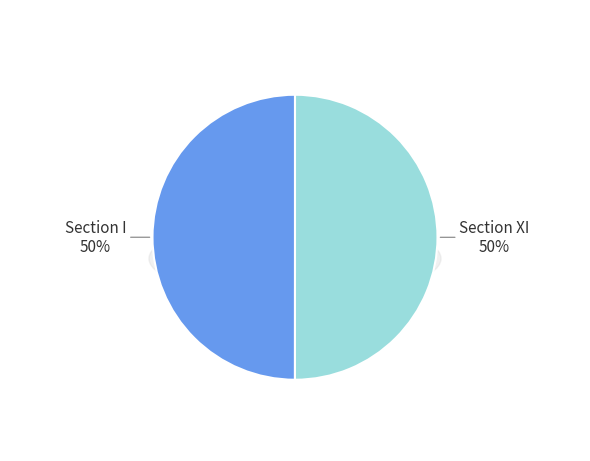

What percentage is NOT represented by Section XI?

50.0%